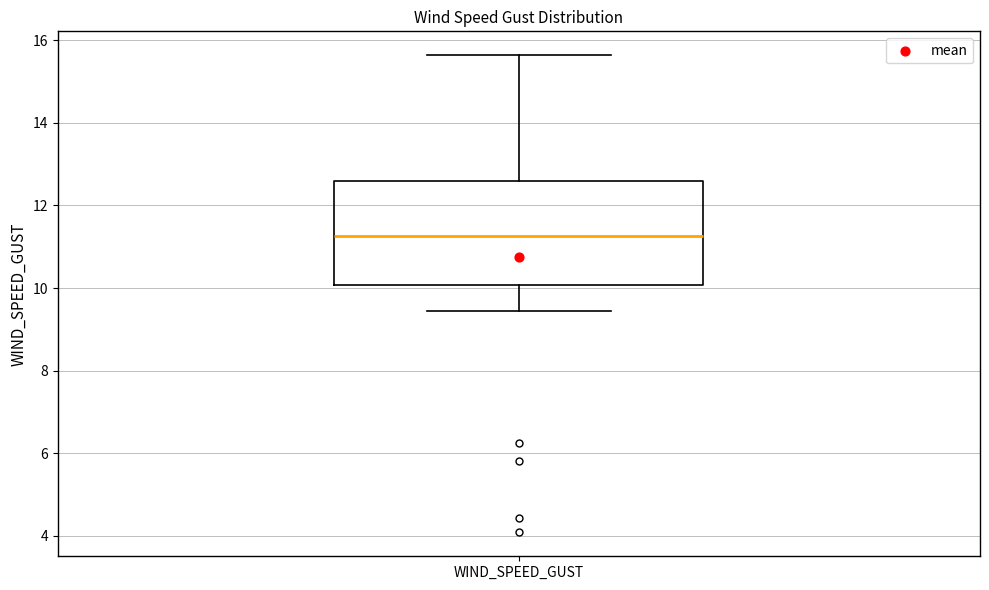

Read this box plot against the y-axis: the position of the median line, the range covered by the box, and the ends of both whiskers. The values are not printed on the chart, so give them approximately, as read against the axis.

median 11.2, box 10.0 to 12.6, whiskers 9.4 to 15.6